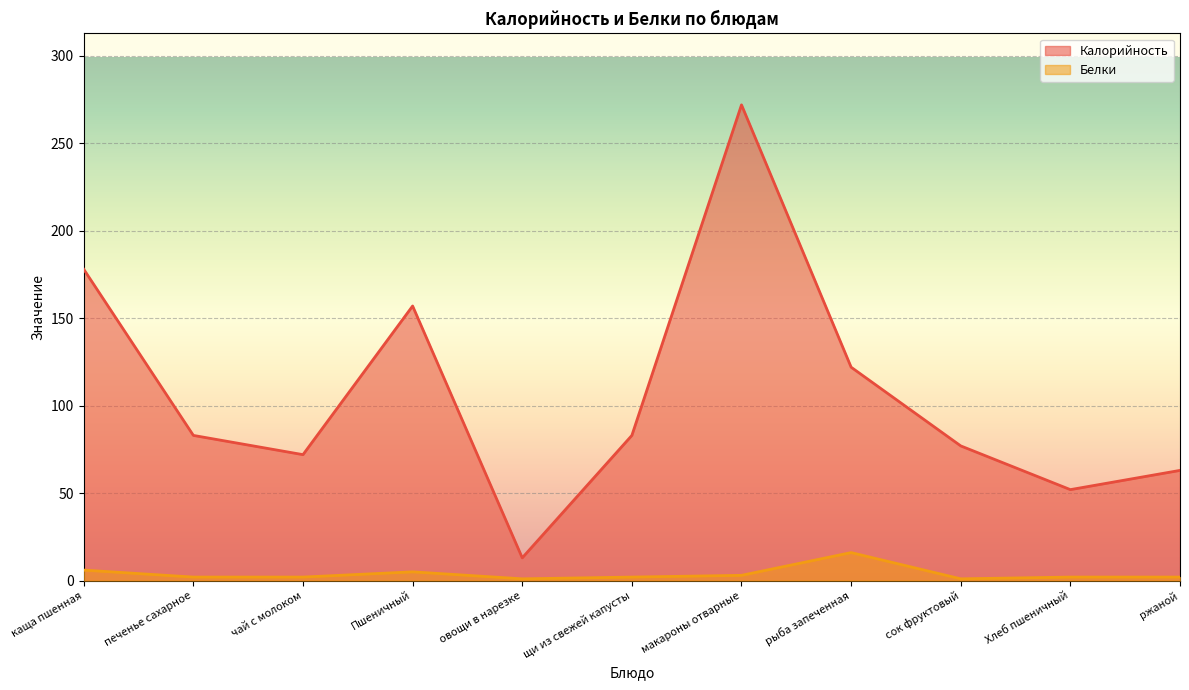

Rank the categories by Калорийность value from lowest to highest.

овощи в нарезке, Хлеб пшеничный, ржаной, чай с молоком, сок фруктовый, печенье сахарное, щи из свежей капусты, рыба запеченная, Пшеничный, каща пшенная, макароны отварные